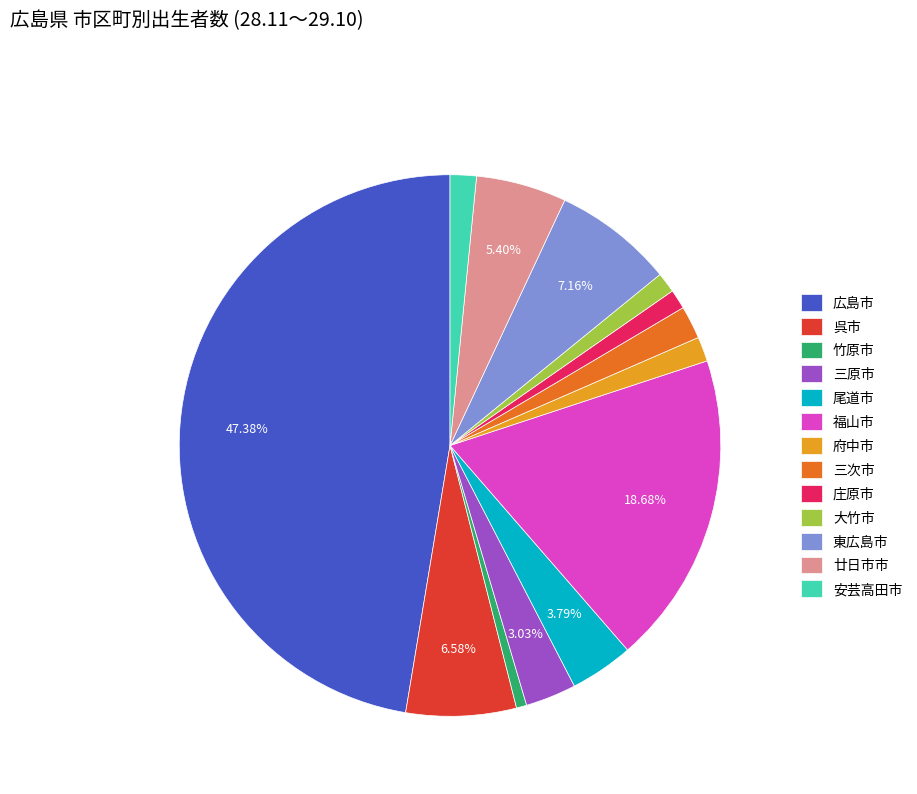

To the nearest percent, what portion does 大竹市 represent?

1%